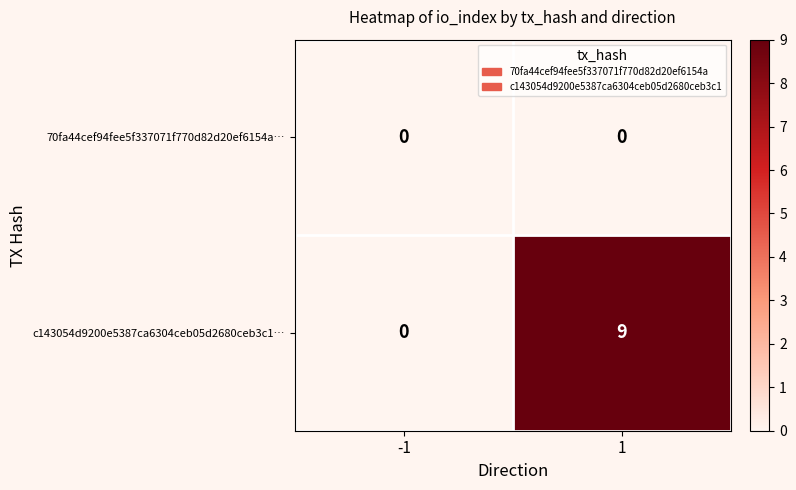

What value does the c143054d9200e5387ca6304ceb05d2680ceb3c1… series have at 1?

9